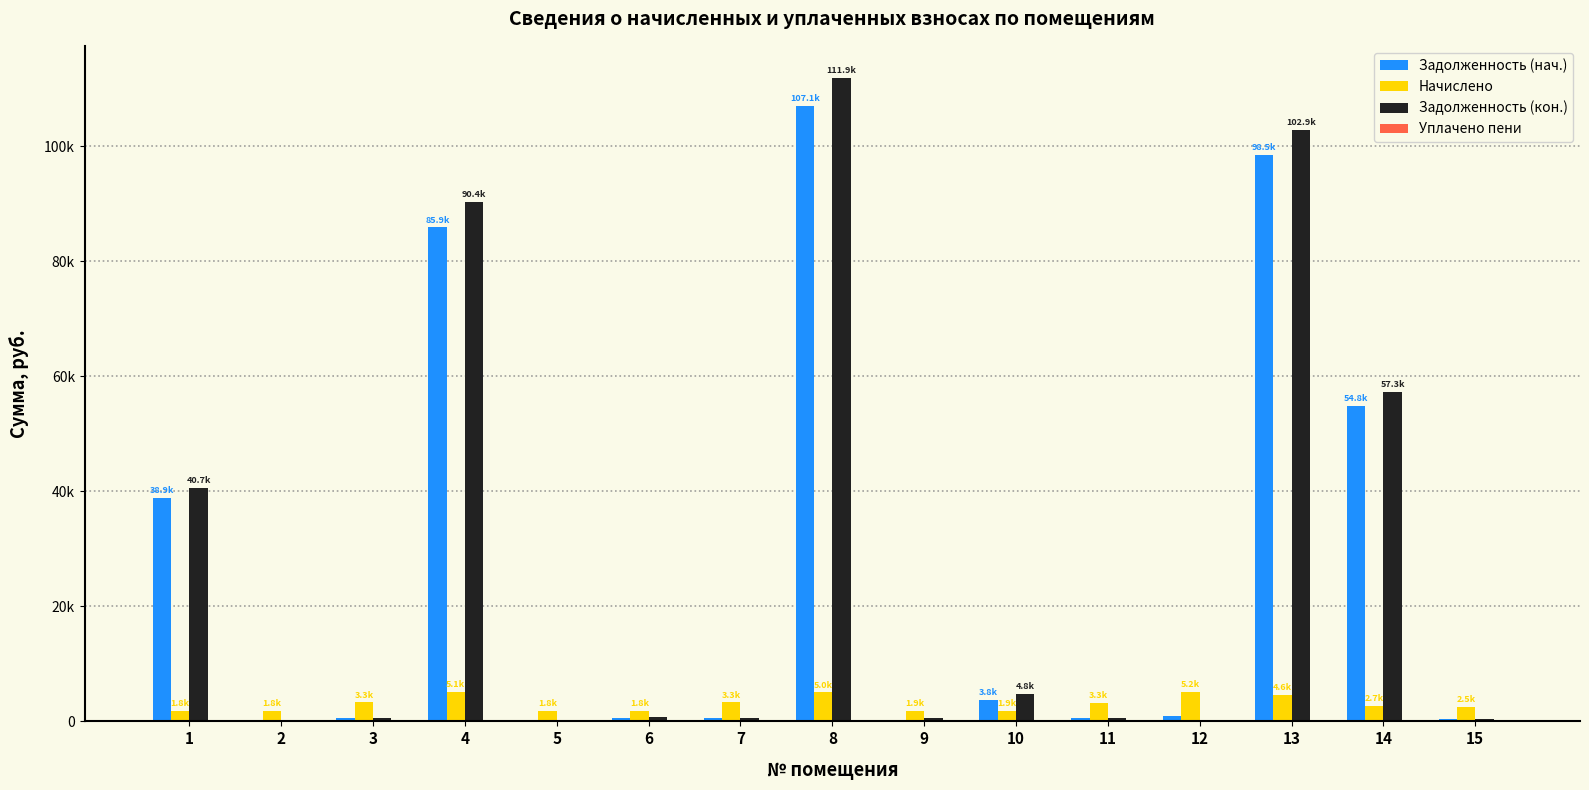

Are the bars grouped side by side (vs. stacked)?

Yes